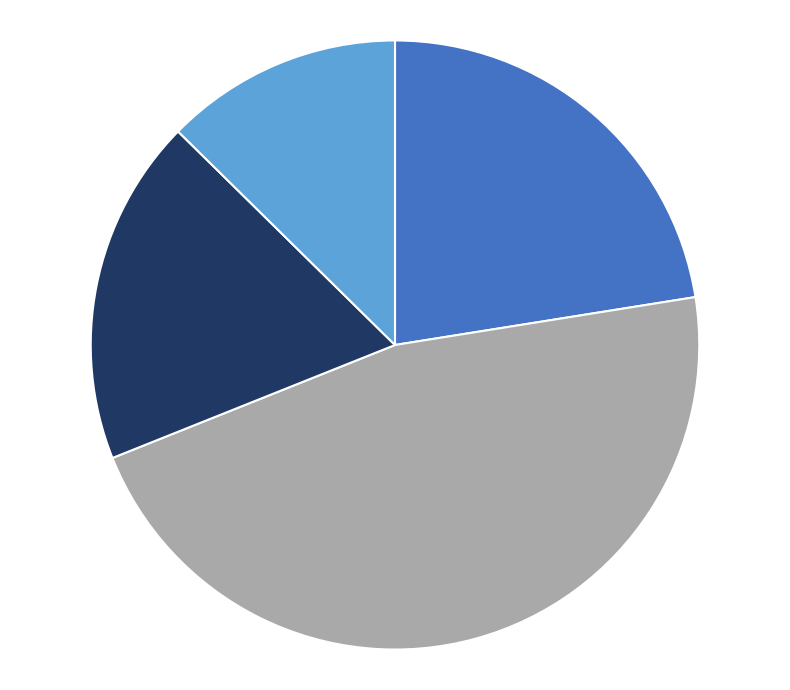

Does any single category account for the majority?

No